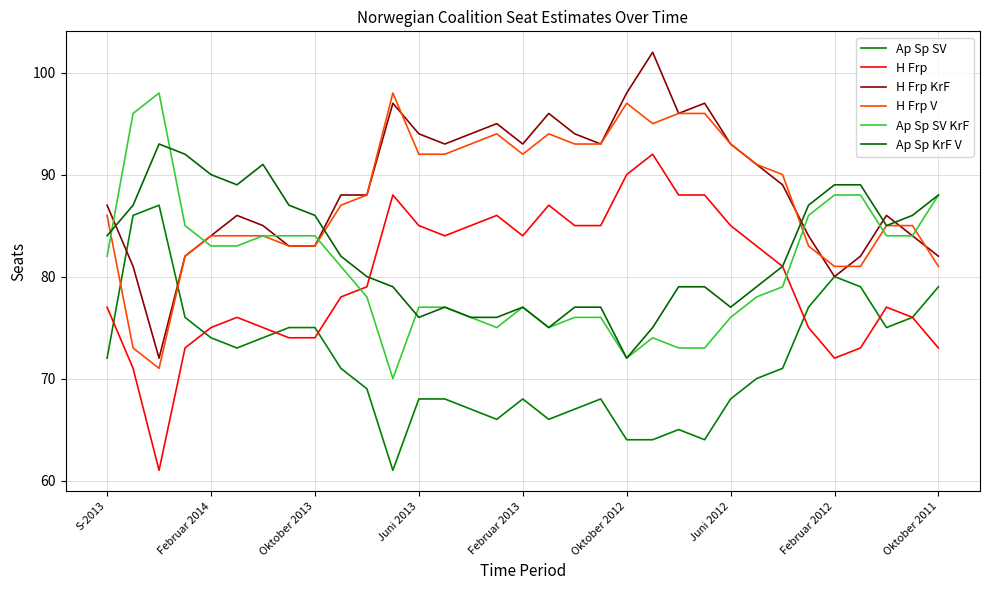

Reading left to right, extract all data points from this chart.

Ap Sp SV: 72	86	87	76	74	73	74	75	75	71	69	61	68	68	67	66	68	66	67	68	64	64	65	64	68	70	71	77	80	79	75	76	79
H Frp: 77	71	61	73	75	76	75	74	74	78	79	88	85	84	85	86	84	87	85	85	90	92	88	88	85	83	81	75	72	73	77	76	73
H Frp KrF: 87	81	72	82	84	86	85	83	83	88	88	97	94	93	94	95	93	96	94	93	98	102	96	97	93	91	89	84	80	82	86	84	82
H Frp V: 86	73	71	82	84	84	84	83	83	87	88	98	92	92	93	94	92	94	93	93	97	95	96	96	93	91	90	83	81	81	85	85	81
Ap Sp SV KrF: 82	96	98	85	83	83	84	84	84	81	78	70	77	77	76	75	77	75	76	76	72	74	73	73	76	78	79	86	88	88	84	84	88
Ap Sp KrF V: 84	87	93	92	90	89	91	87	86	82	80	79	76	77	76	76	77	75	77	77	72	75	79	79	77	79	81	87	89	89	85	86	88